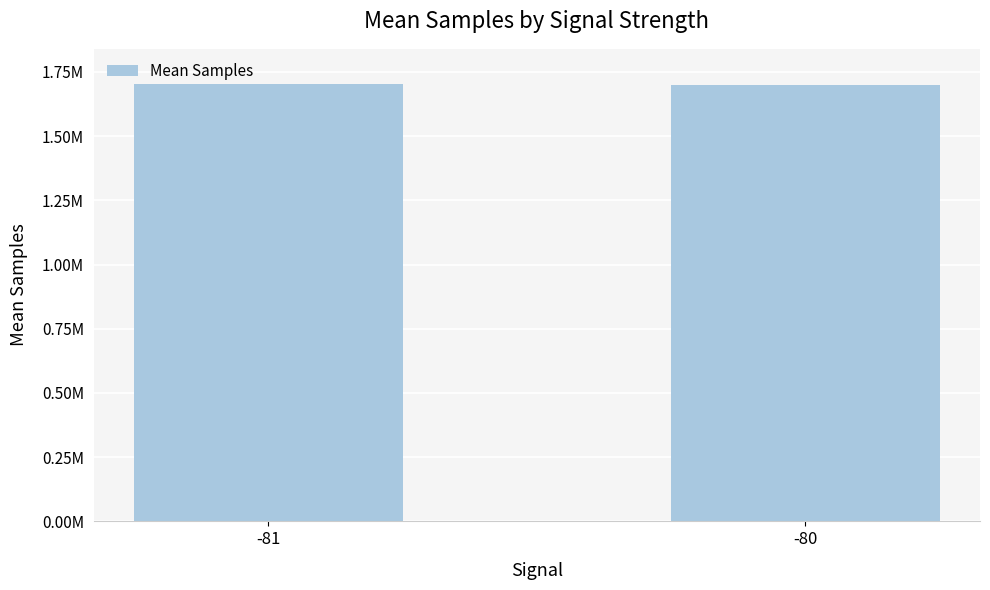

What is the value of the 1st bar from the left?

1703659.7